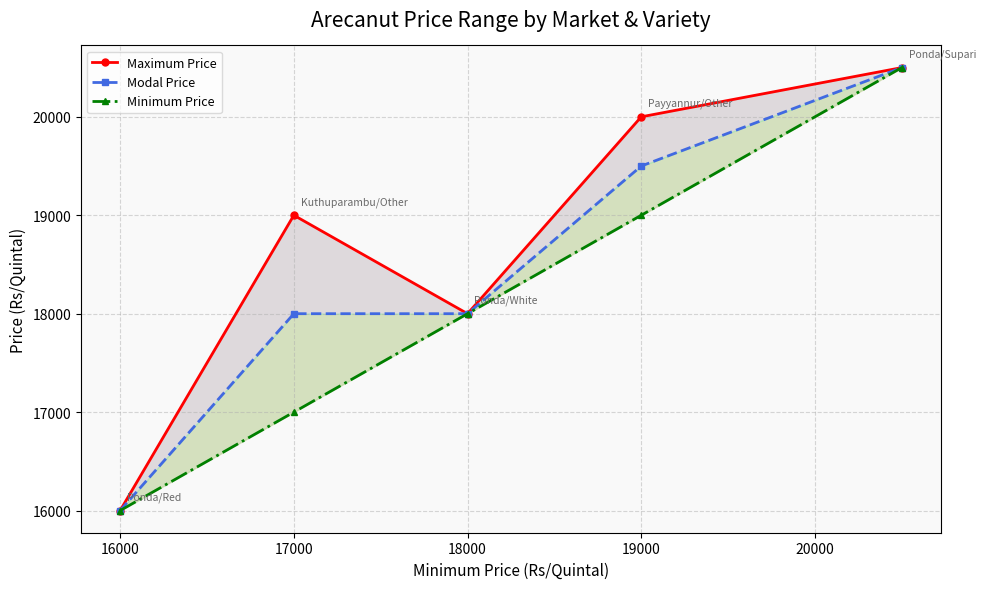

How many data points in Modal Price are above 18000?

2